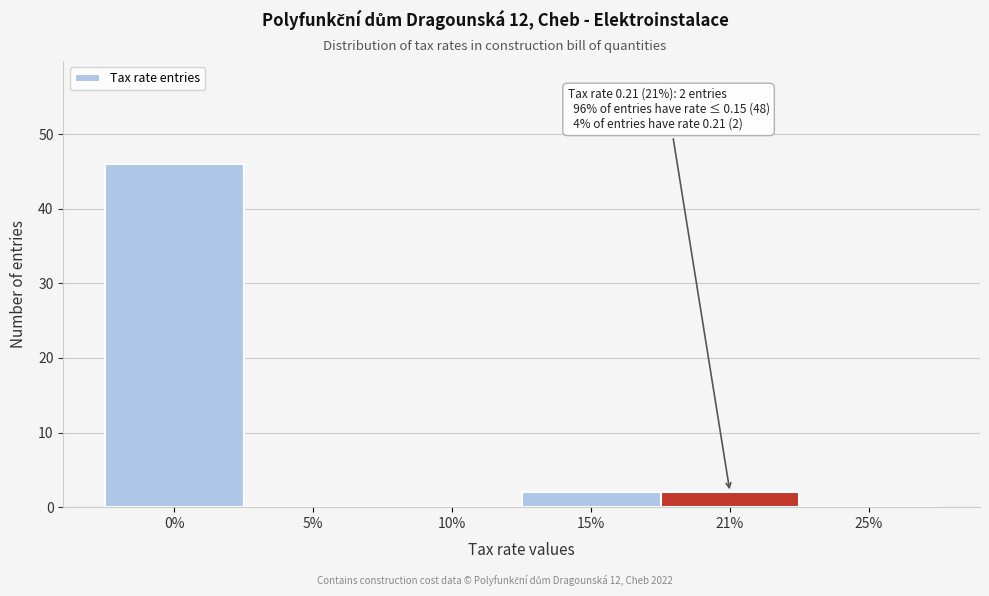

Reading right to left, transcribe all the data shown in this chart.

25%=0	21%=2	15%=2	10%=0	5%=0	0%=46